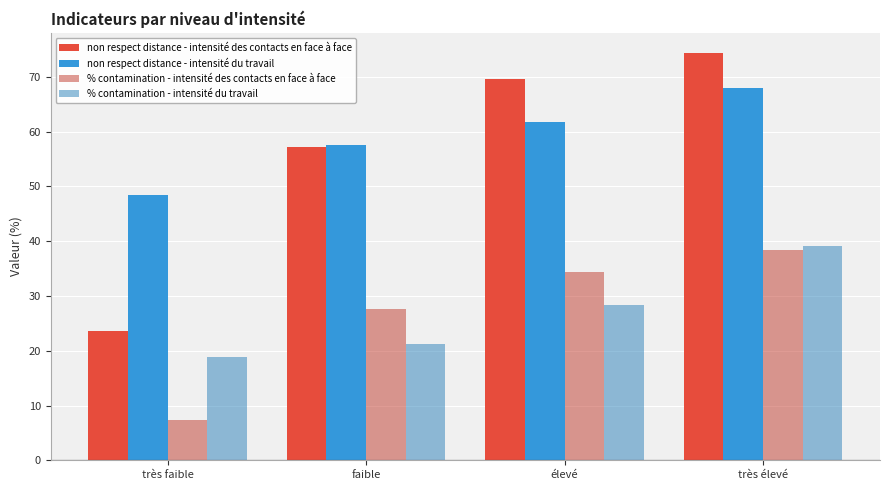

Is the value of % contamination - intensité des contacts en face à face at élevé greater than the value of % contamination - intensité du travail at élevé?

Yes